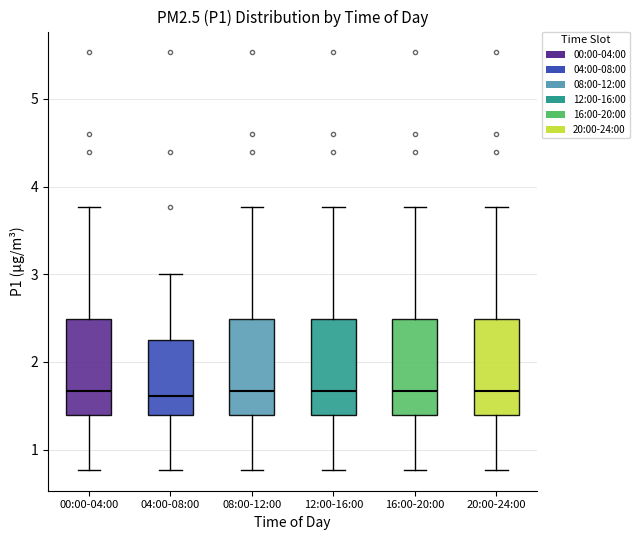

Reading left to right, transcribe this box plot: for each box, give where its median line is, the range the box spans, and where its two whiskers end, as read against the y-axis. The values are not printed on the chart, so give them approximately, as read against the axis.

00:00-04:00: median 1.7, box 1.4 to 2.5, whiskers 0.8 to 3.8
04:00-08:00: median 1.6, box 1.4 to 2.3, whiskers 0.8 to 3.0
08:00-12:00: median 1.7, box 1.4 to 2.5, whiskers 0.8 to 3.8
12:00-16:00: median 1.7, box 1.4 to 2.5, whiskers 0.8 to 3.8
16:00-20:00: median 1.7, box 1.4 to 2.5, whiskers 0.8 to 3.8
20:00-24:00: median 1.7, box 1.4 to 2.5, whiskers 0.8 to 3.8